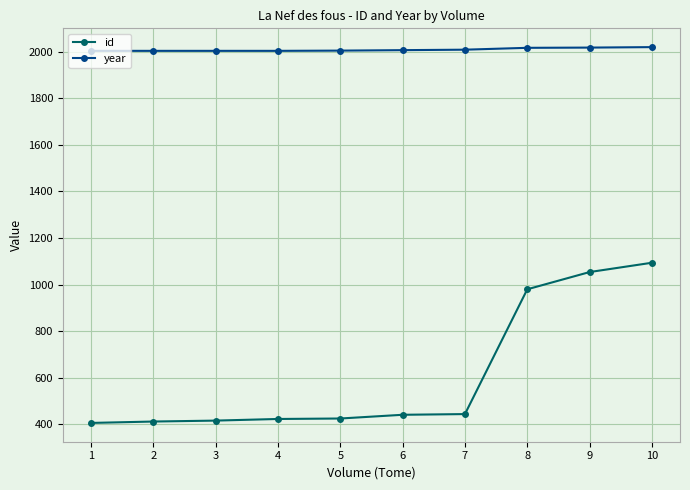

Does the chart have visible grid lines?

Yes